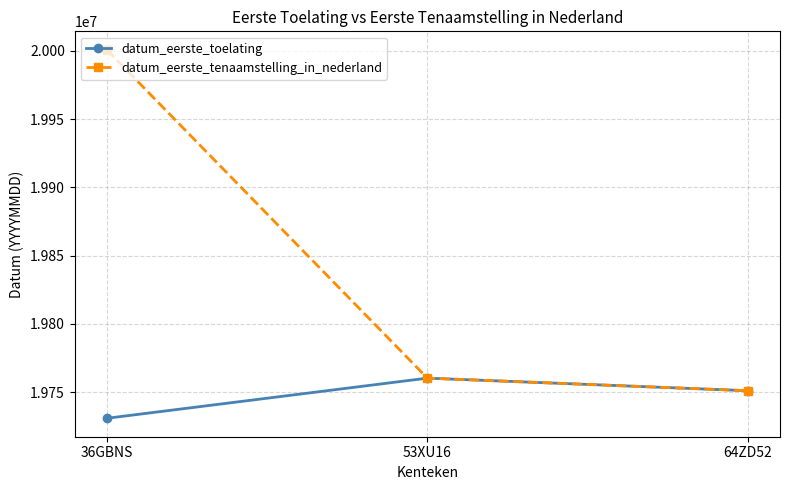

What is the label of the 2nd point from the left?

53XU16